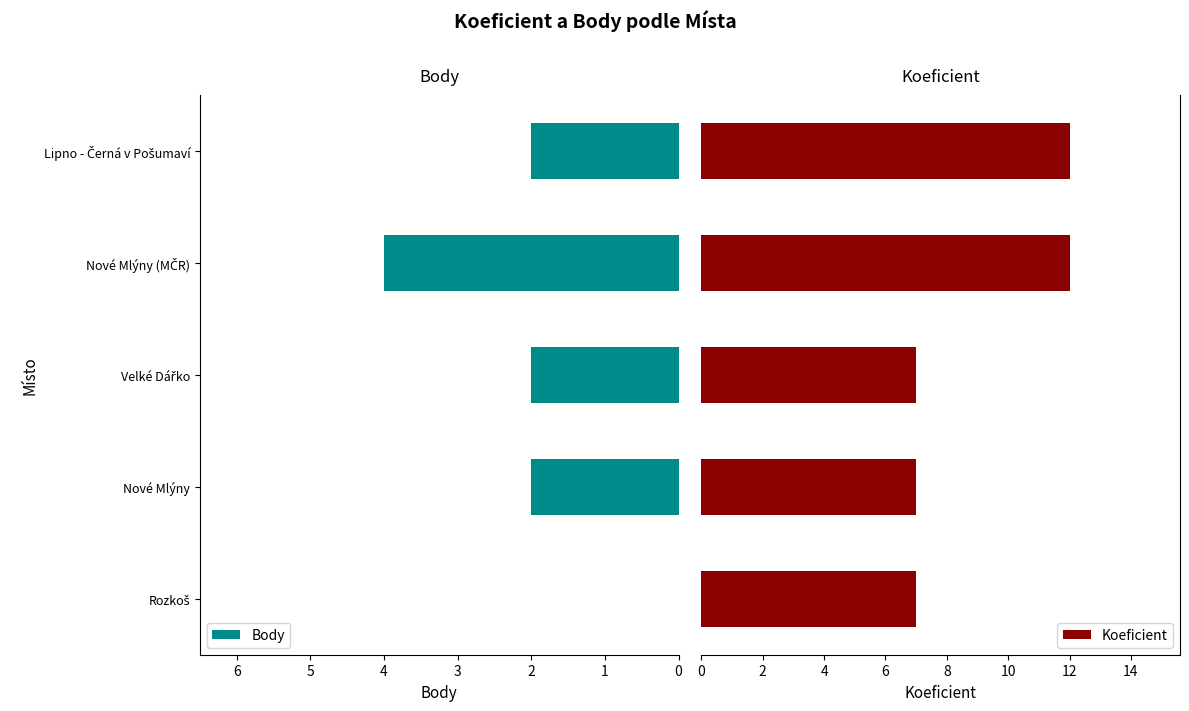

At how many categories does at least one series exceed 8?

2